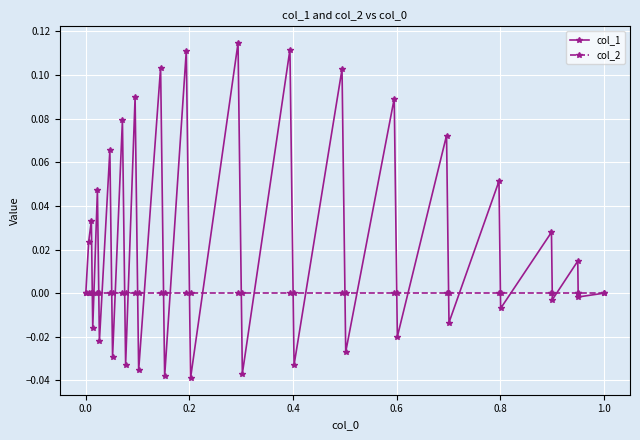

Which series has the largest total across all categories?

col_1